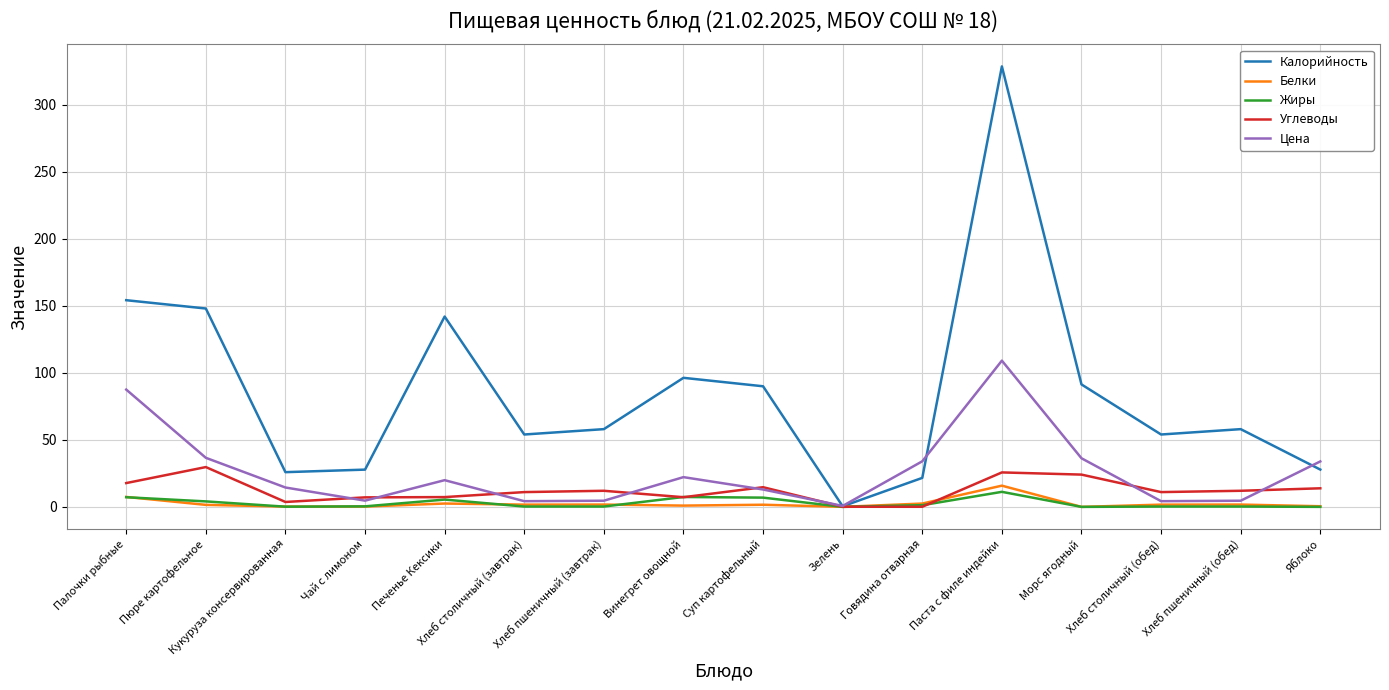

At which category is the sum across all series the highest?

Паста с филе индейки